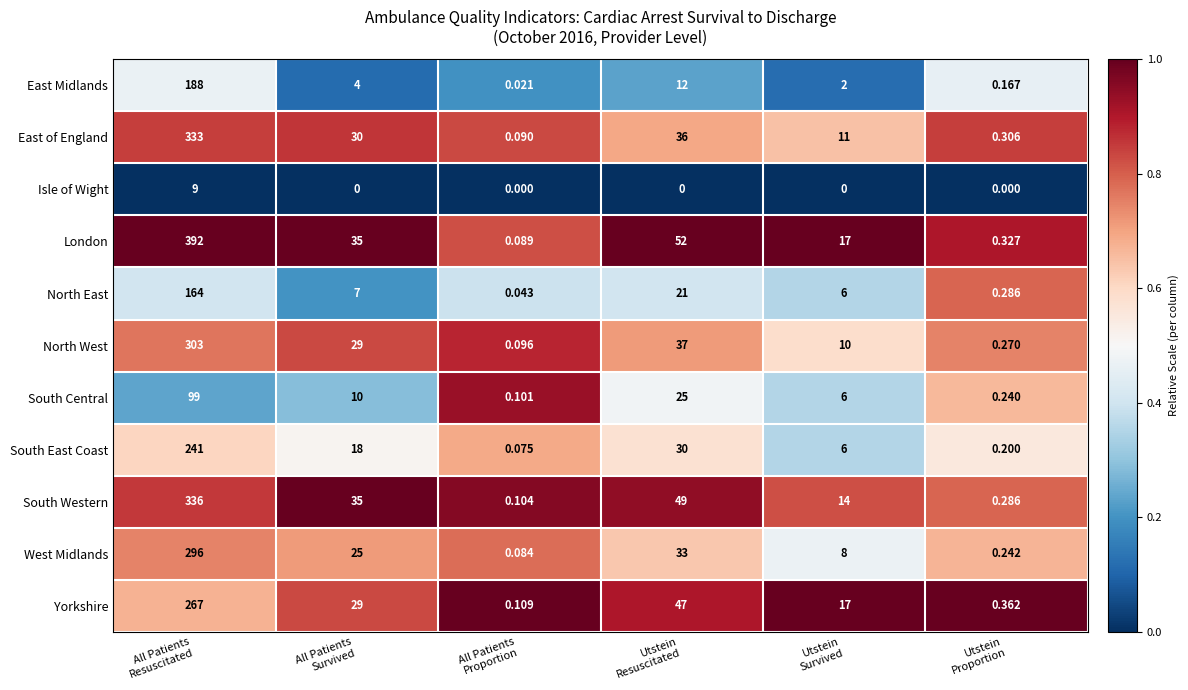

Which series has the widest spread of values?

London